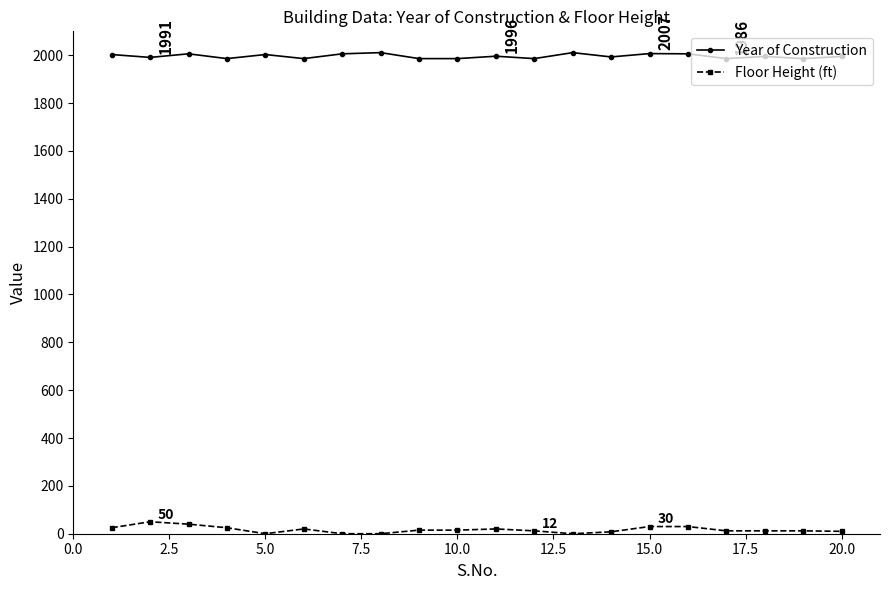

Rank the series by their maximum value, from lowest to highest.

Floor Height (ft), Year of Construction